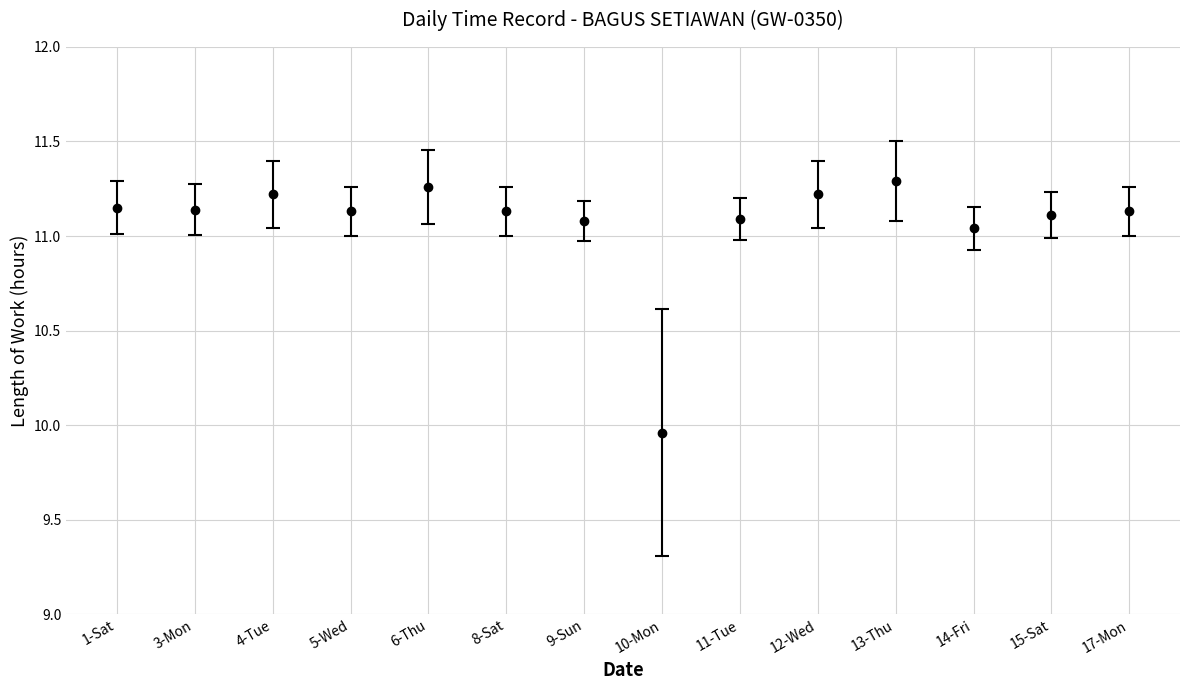

What is the change in value from 3-Mon to 4-Tue?

+0.1